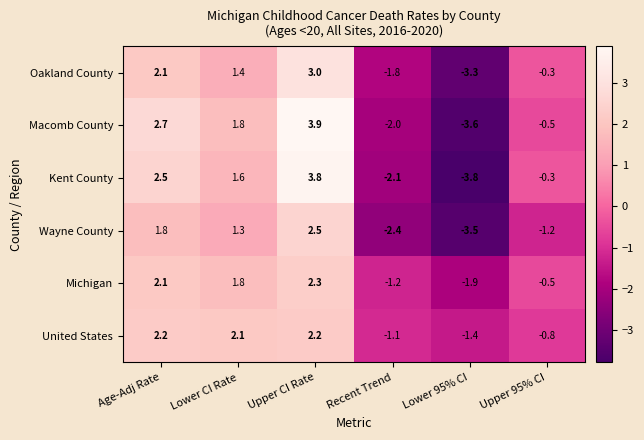

True or false: Oakland County has a value of 1.3 at Upper CI Rate.

False